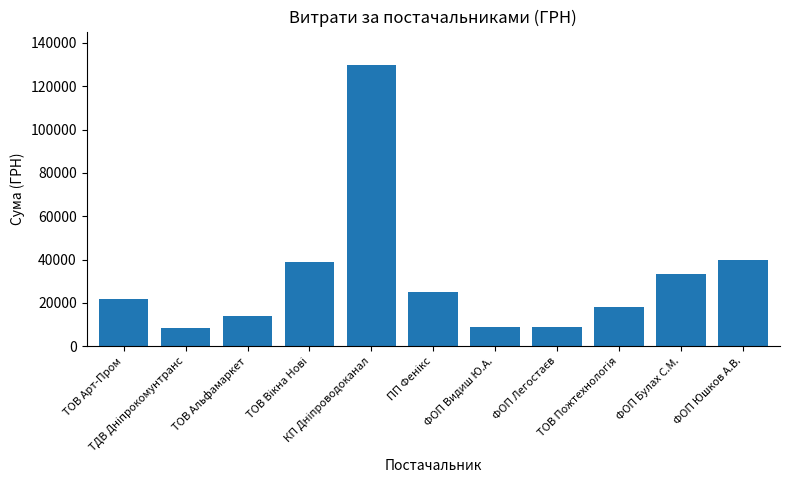

What is the minimum value shown in the chart?

8344.0